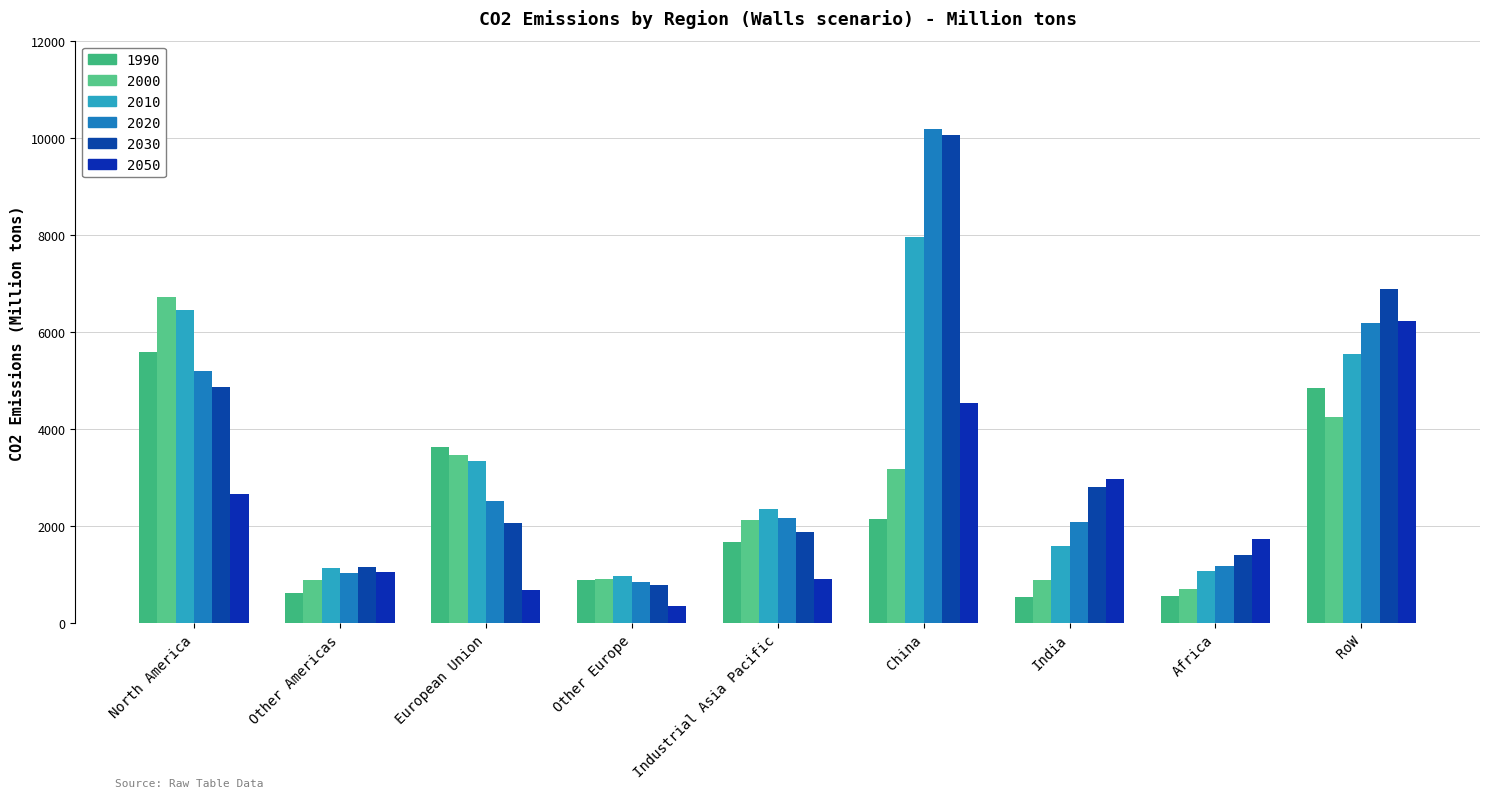

What is the sum of the 2030 values at Africa and China?

11476.1